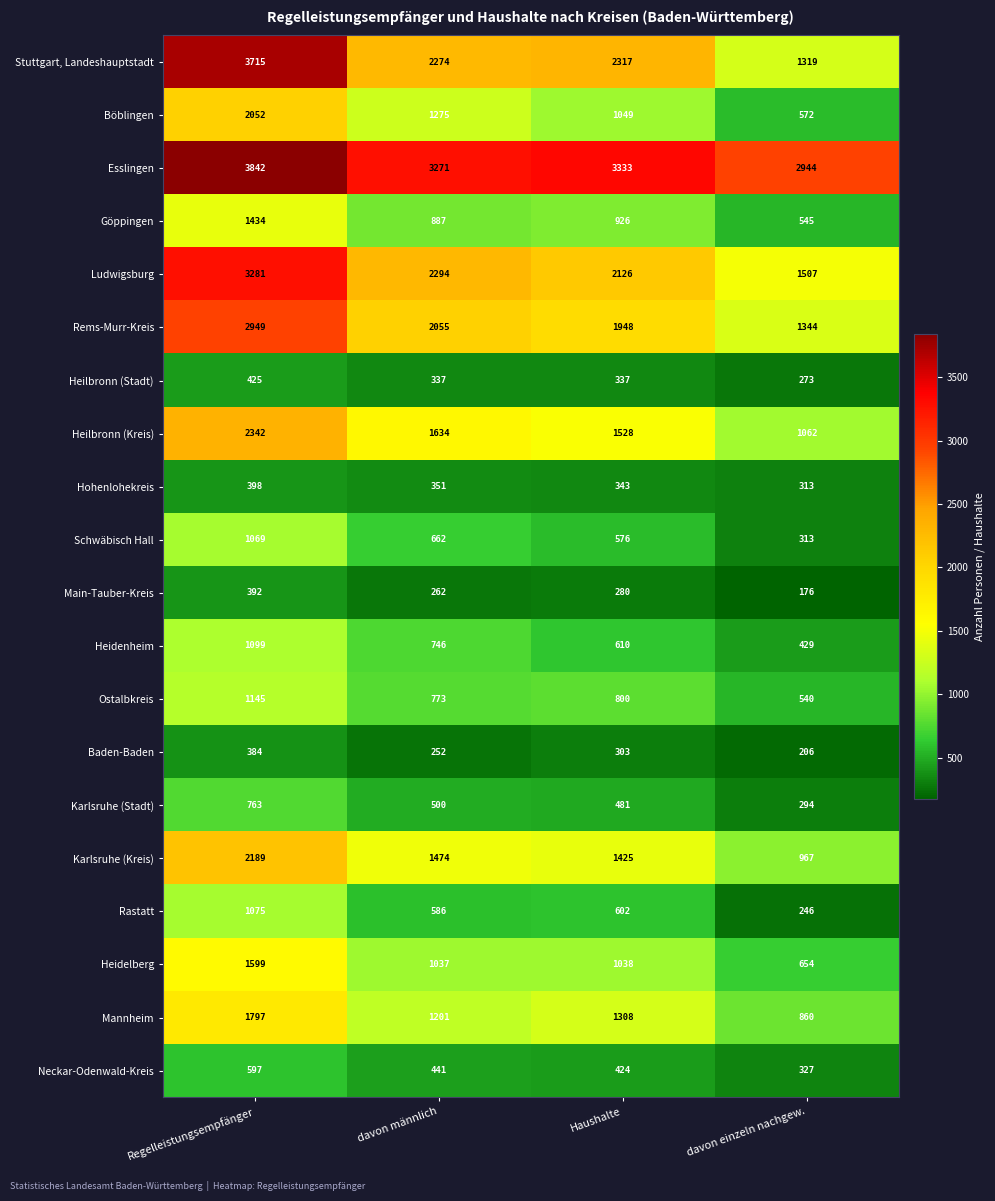

At how many categories does at least one series exceed 2228?

4